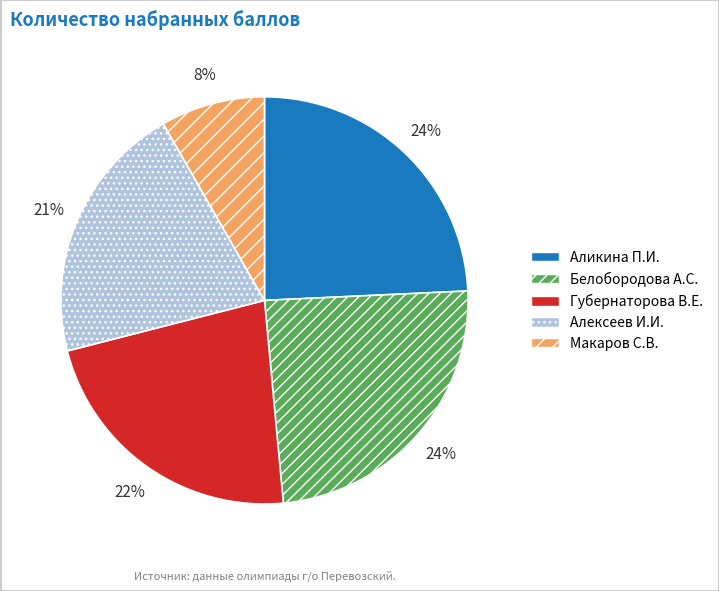

Is there any slice that represents more than half of the pie?

No